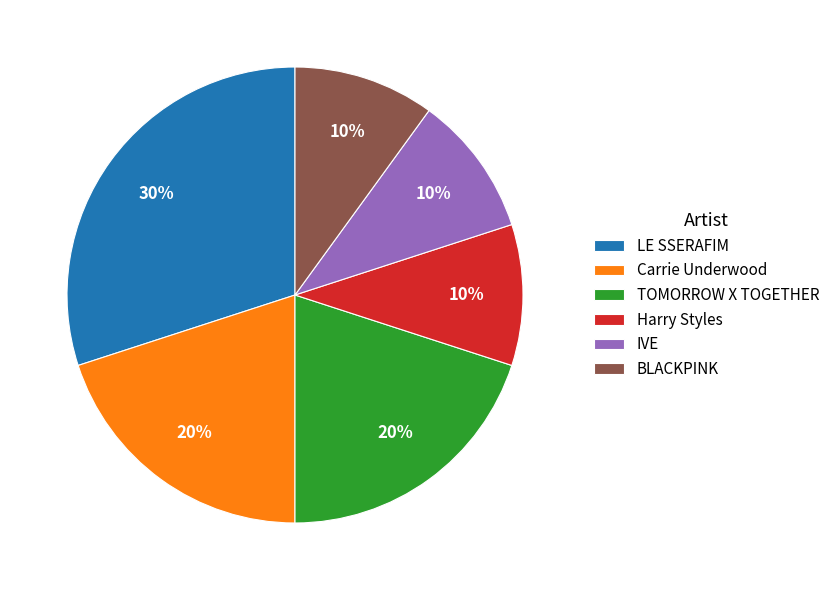

Approximately how many times larger is the value at Carrie Underwood compared to BLACKPINK?

2.0